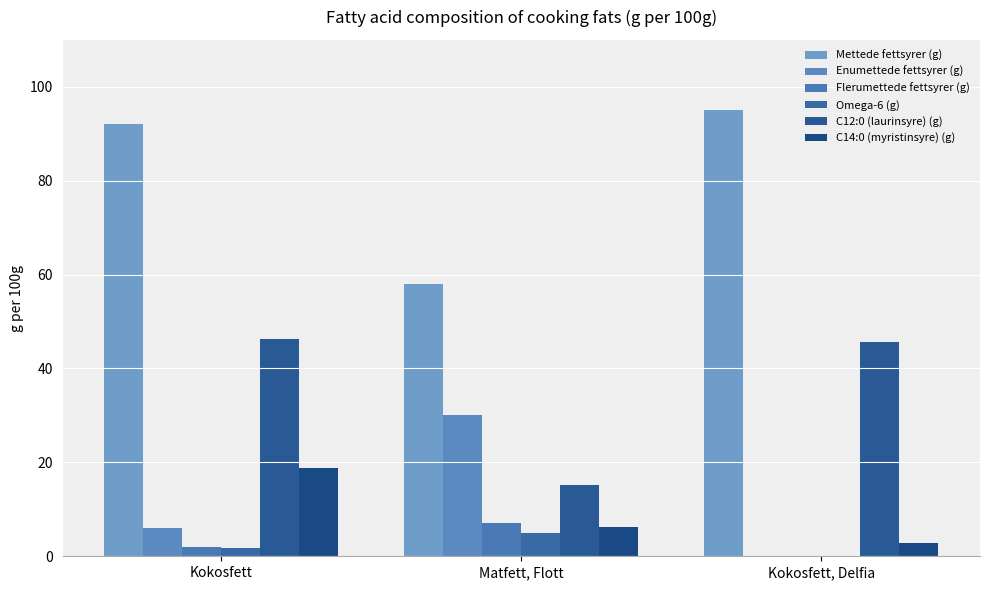

How many groups of bars are there?

3